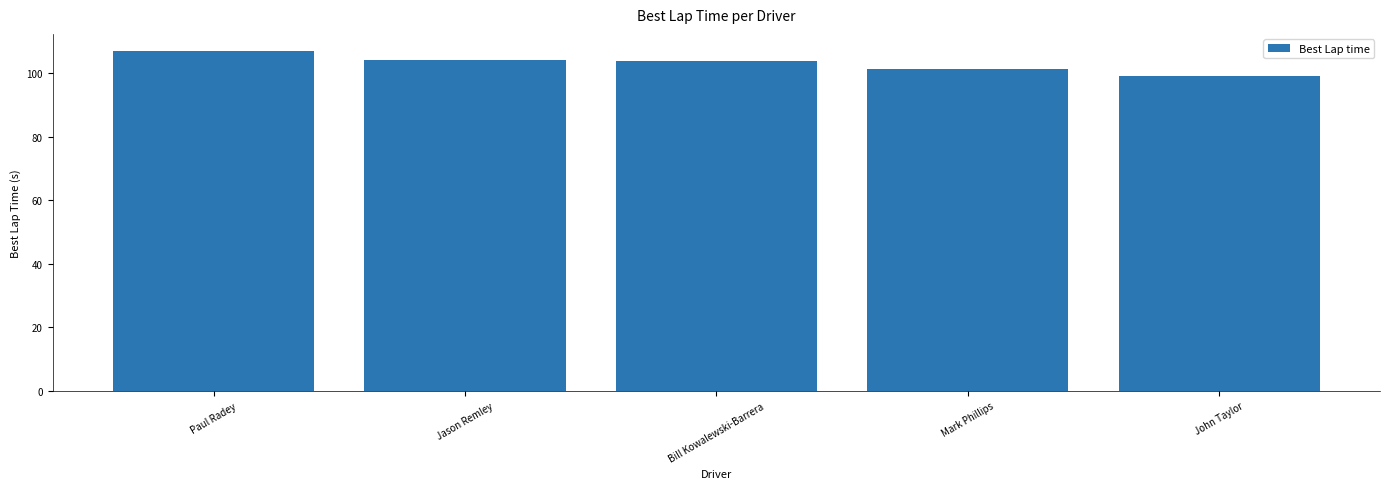

What is the change in value from Bill Kowalewski-Barrera to John Taylor?

-4.7